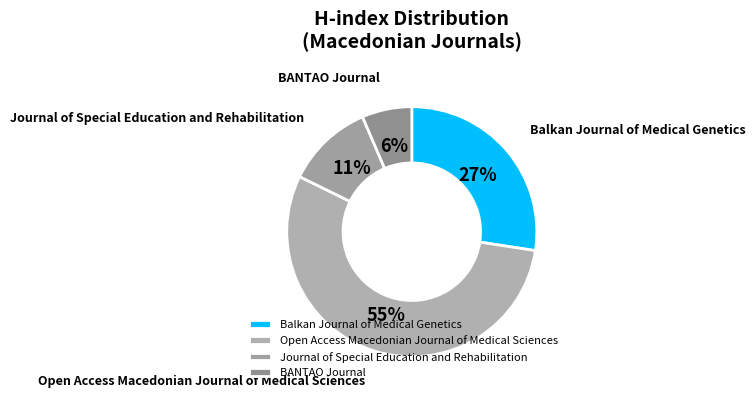

To the nearest percent, what percentage of the pie is BANTAO Journal?

6%